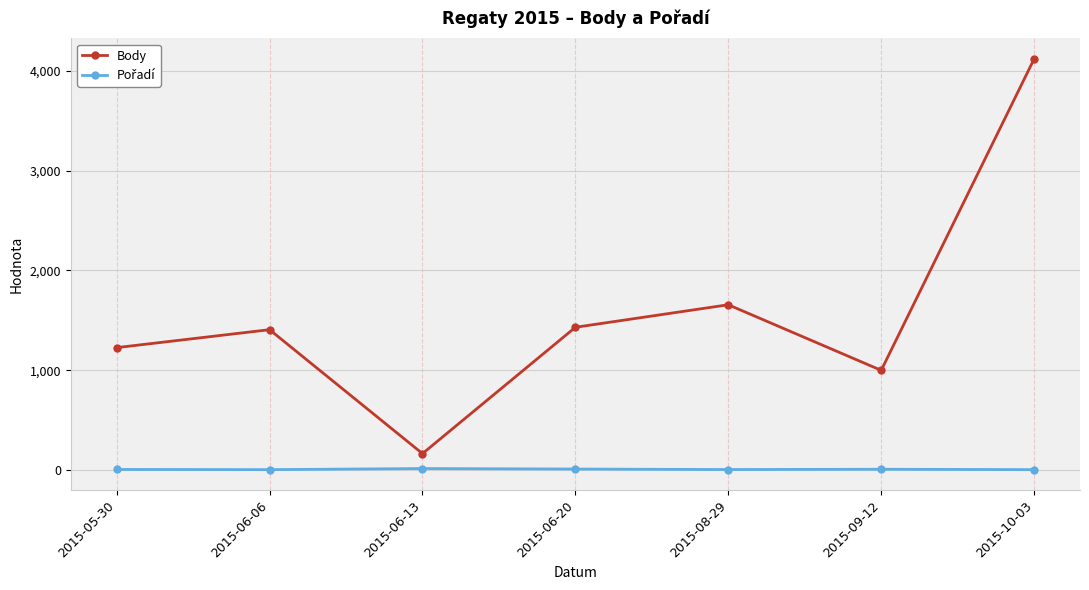

At which label is Body closest to 2142?

2015-08-29